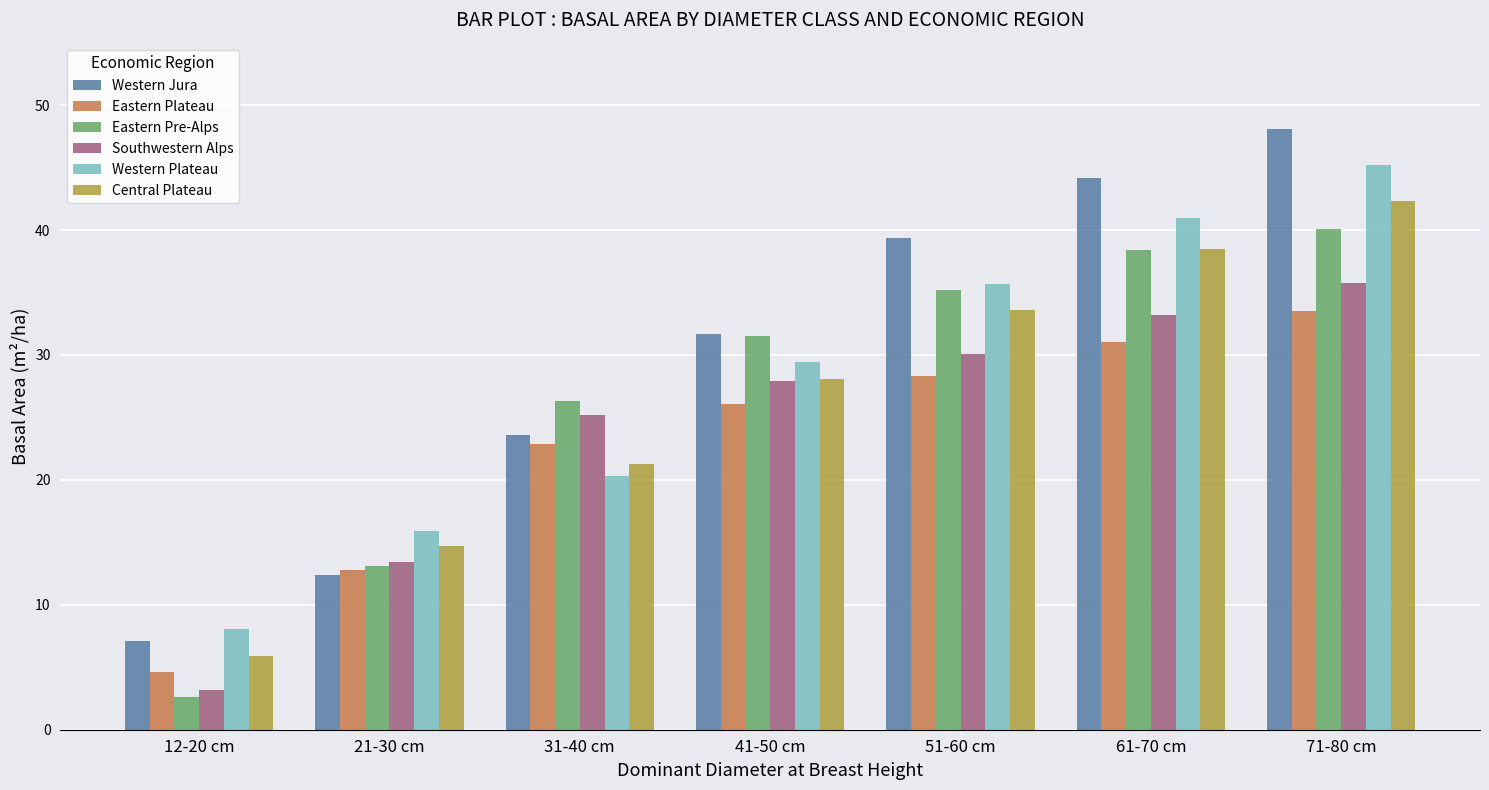

The Eastern Pre-Alps series shows 26.3 at 31-40 cm. True or false?

True